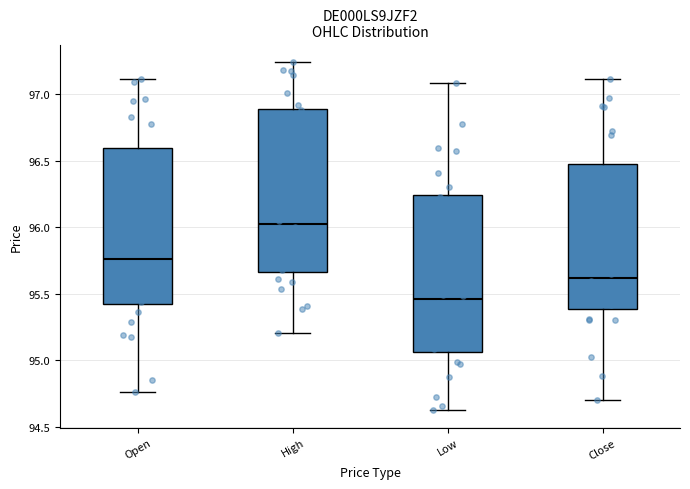

Which box has the lowest median line?

Low